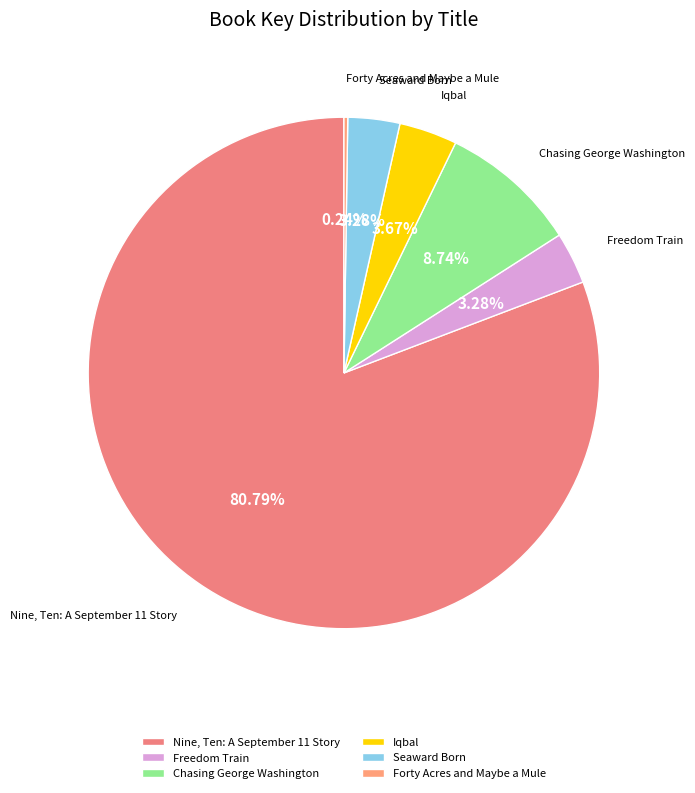

What is the majority slice?

Nine, Ten: A September 11 Story